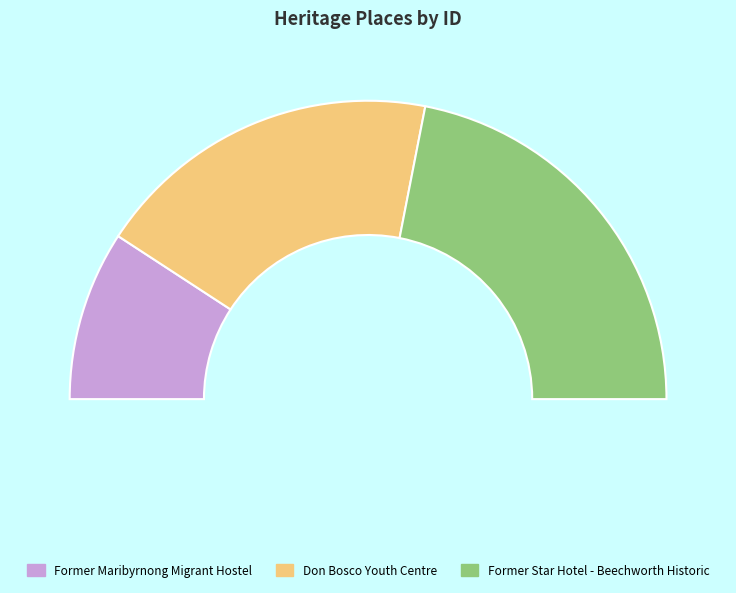

Which slice is the largest?

Former Star Hotel - Beechworth Historic